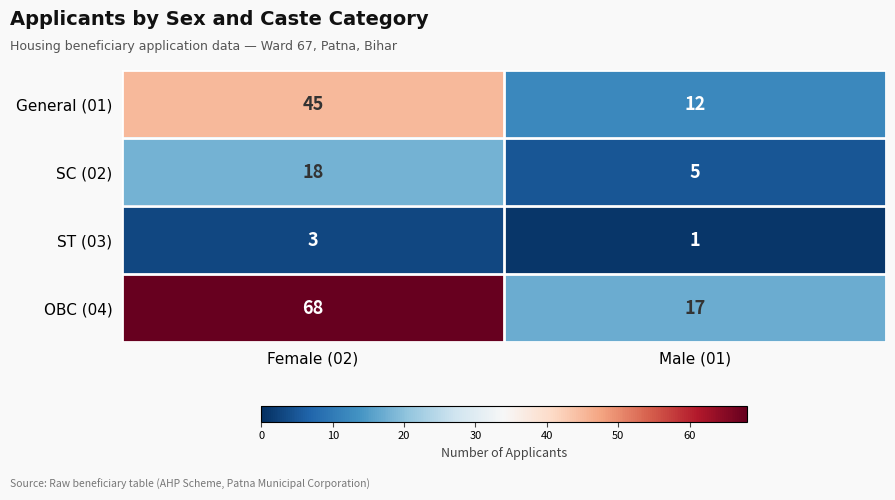

How many series are shown in this chart?

4